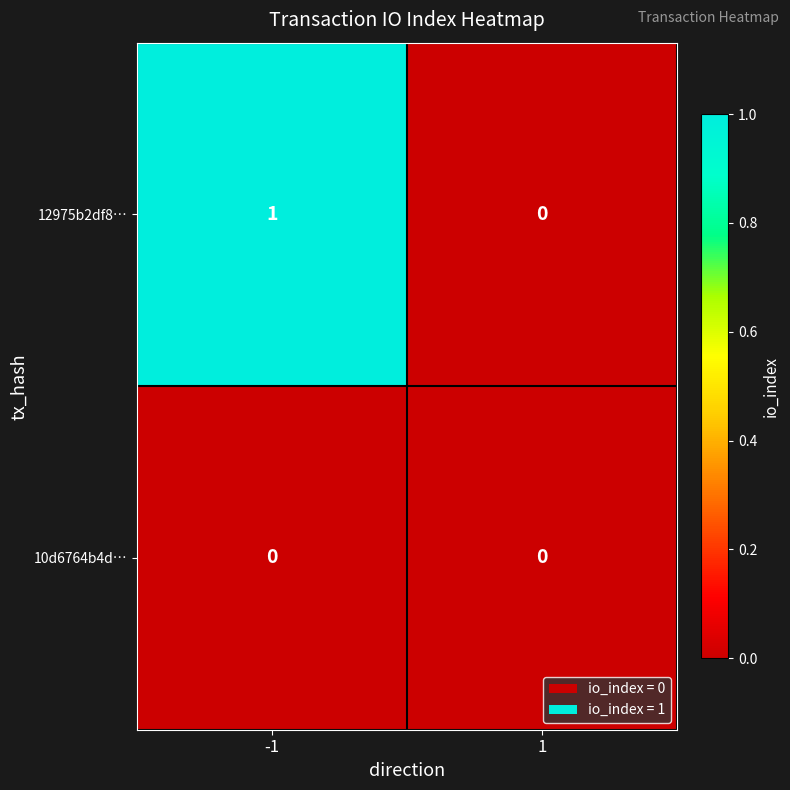

Reading left to right, list all the values displayed in this chart.

12975b2df8…: -1=1	1=0
10d6764b4d…: -1=0	1=0